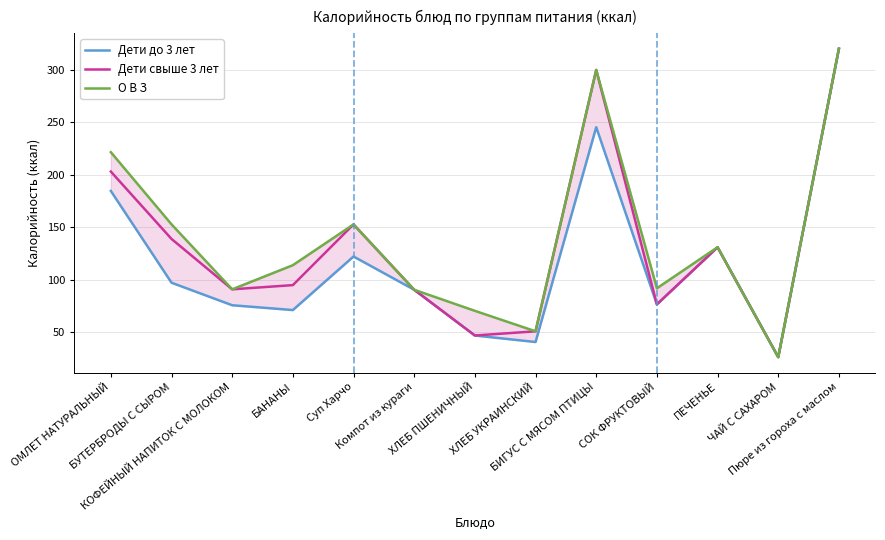

What is the difference between the Дети свыше 3 лет values at БУТЕРБРОДЫ С СЫРОМ and ХЛЕБ УКРАИНСКИЙ?

88.0